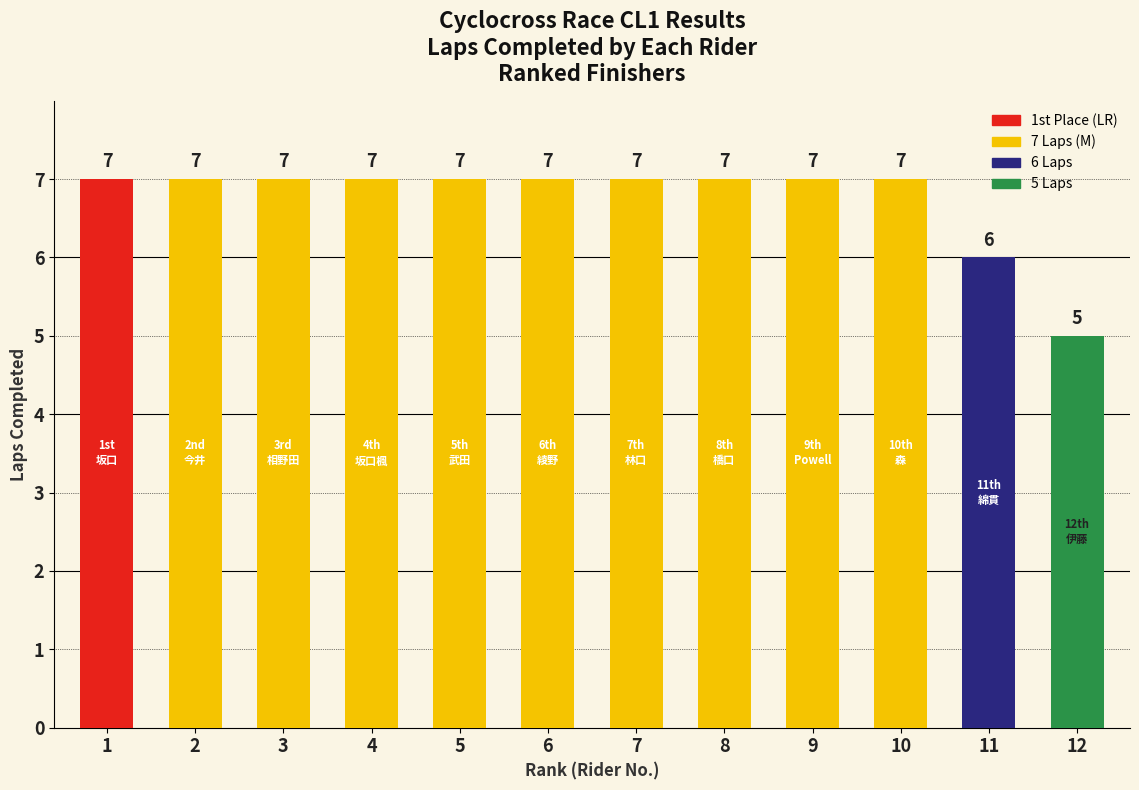

Reading left to right, transcribe all the data shown in this chart.

1=7	2=7	3=7	4=7	5=7	6=7	7=7	8=7	9=7	10=7	11=6	12=5